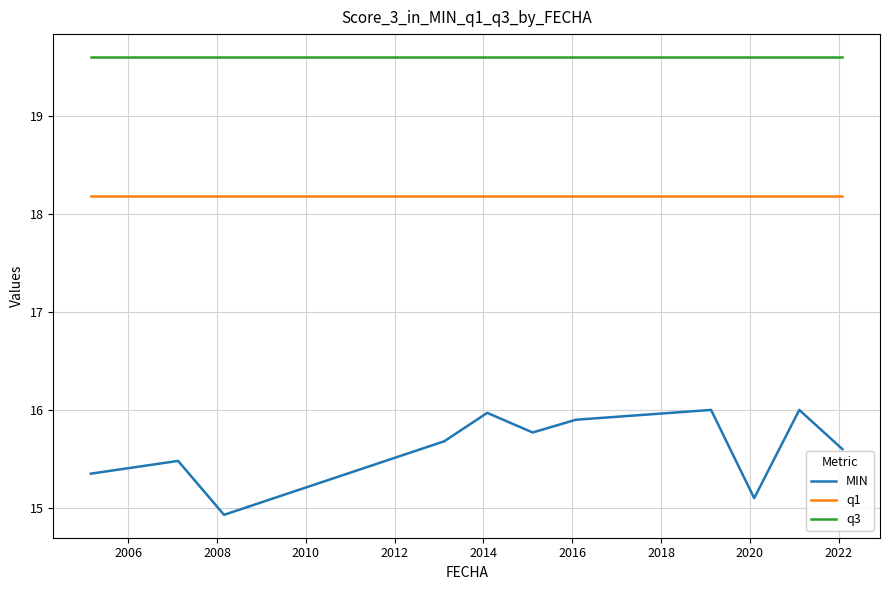

Which series has the largest total across all categories?

q3